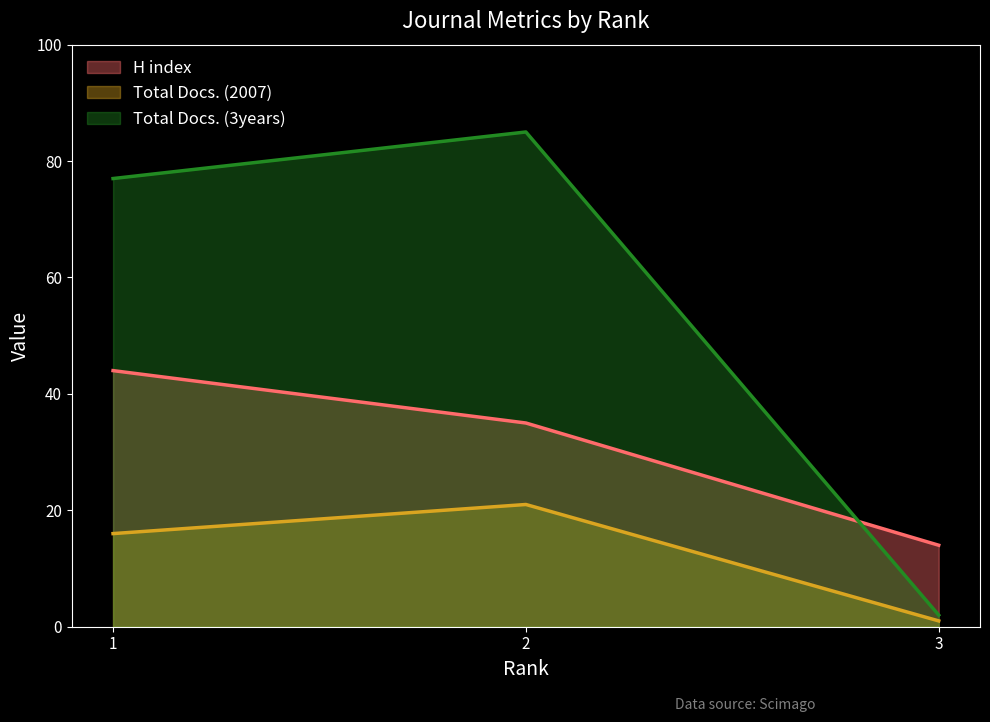

List the series in order of their overall mean, lowest first.

Total Docs. (2007), H index, Total Docs. (3years)